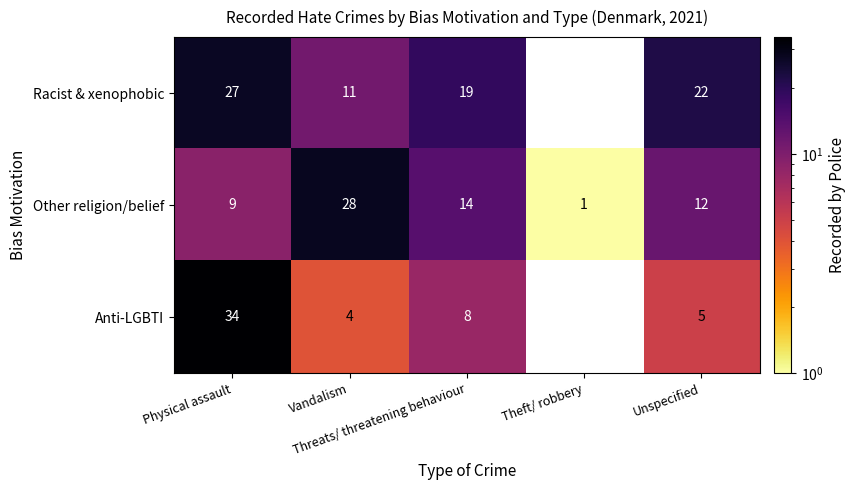

What is the difference between the maximum and minimum values in the Other religion/belief series?

27